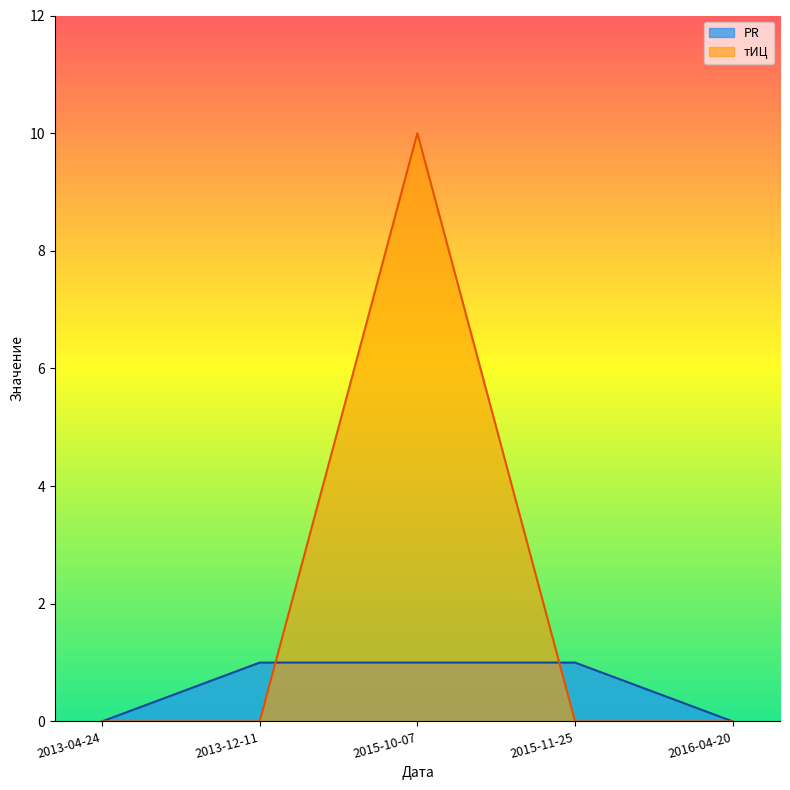

Which series has the largest total across all categories?

тИЦ